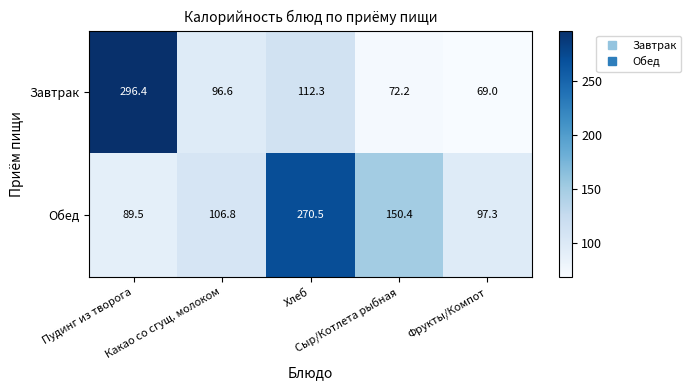

What is the sum of all Завтрак values?

646.5